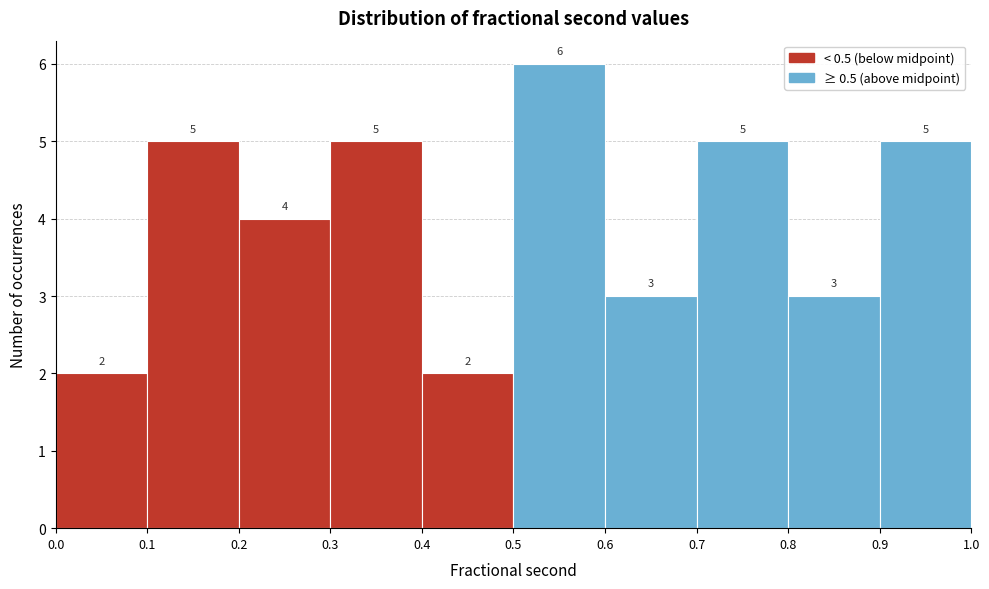

Over which range of the x-axis is the bar tallest?

0.5 to 0.6